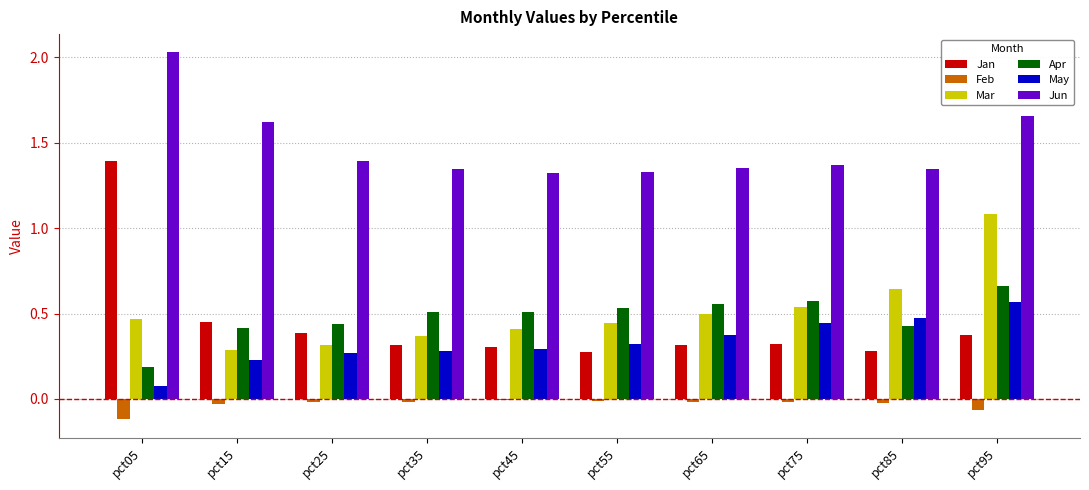

What is the total value across all series at pct15?

3.0